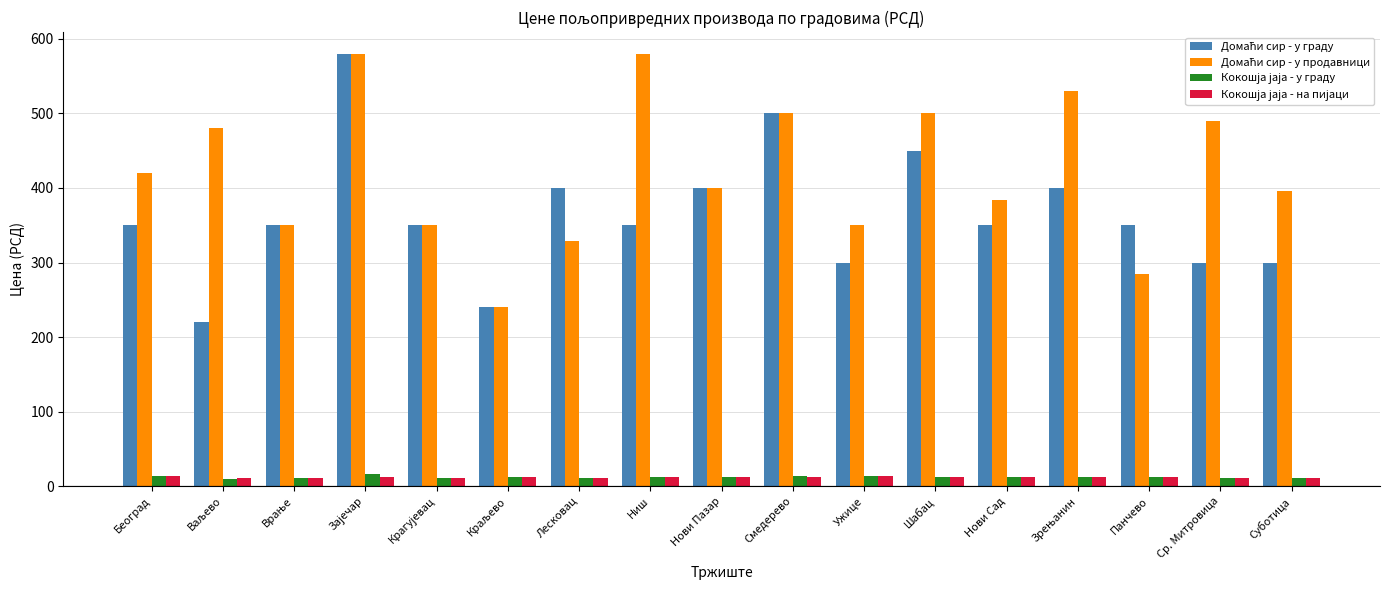

What is the greatest value displayed?

580.0